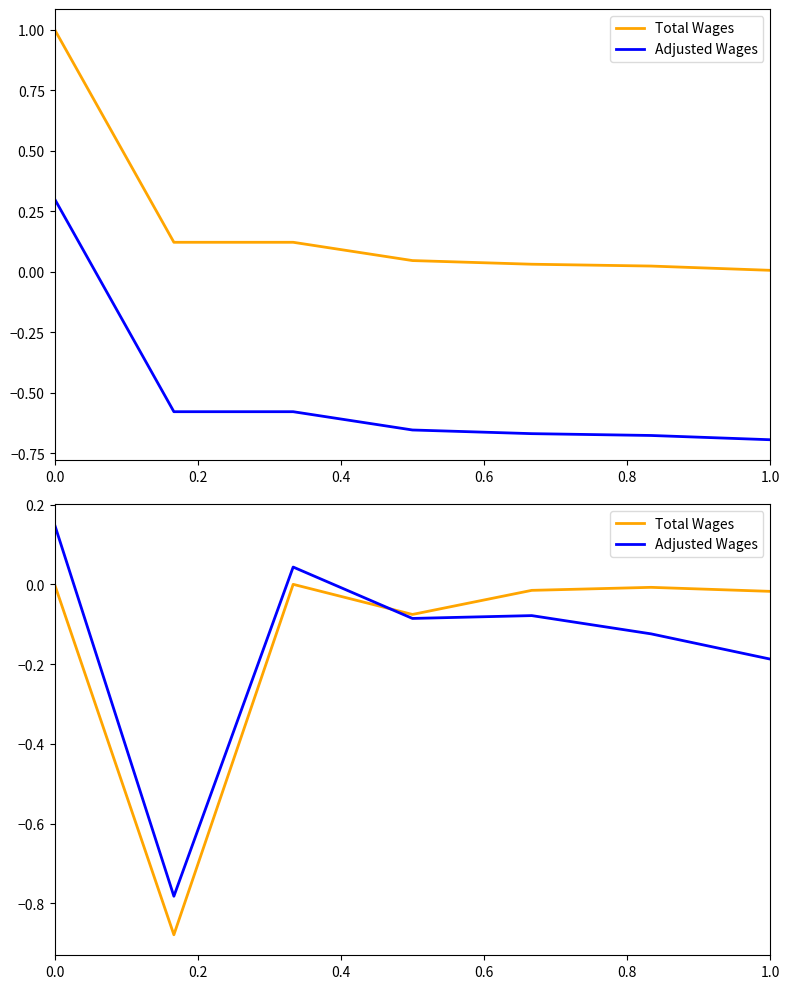

How many negative values does the Total Wages series have?

5